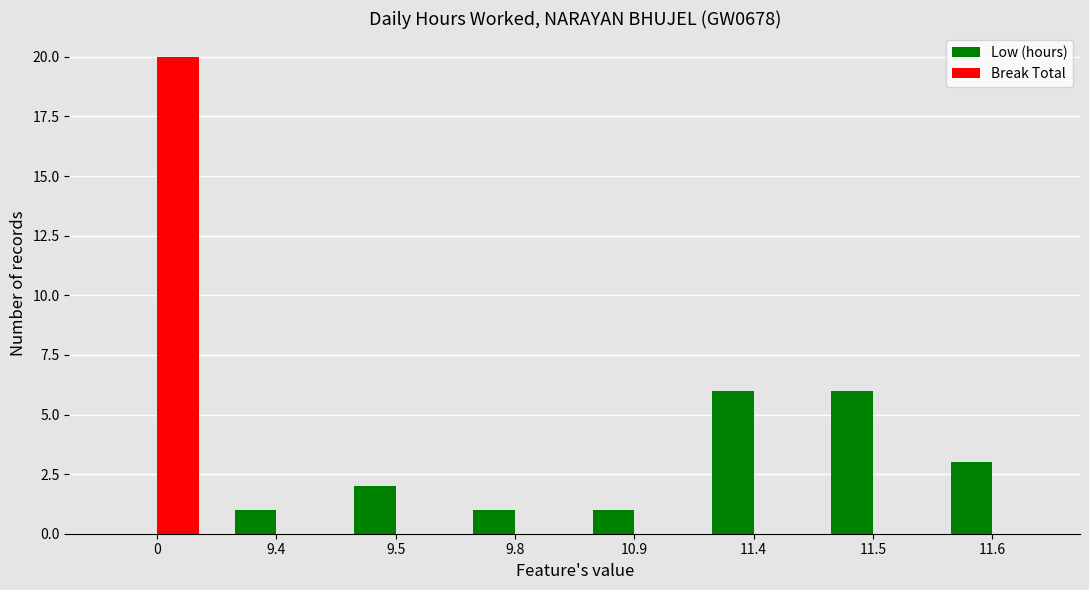

Which series changed the most between 9.8 and 11.4?

Low (hours)